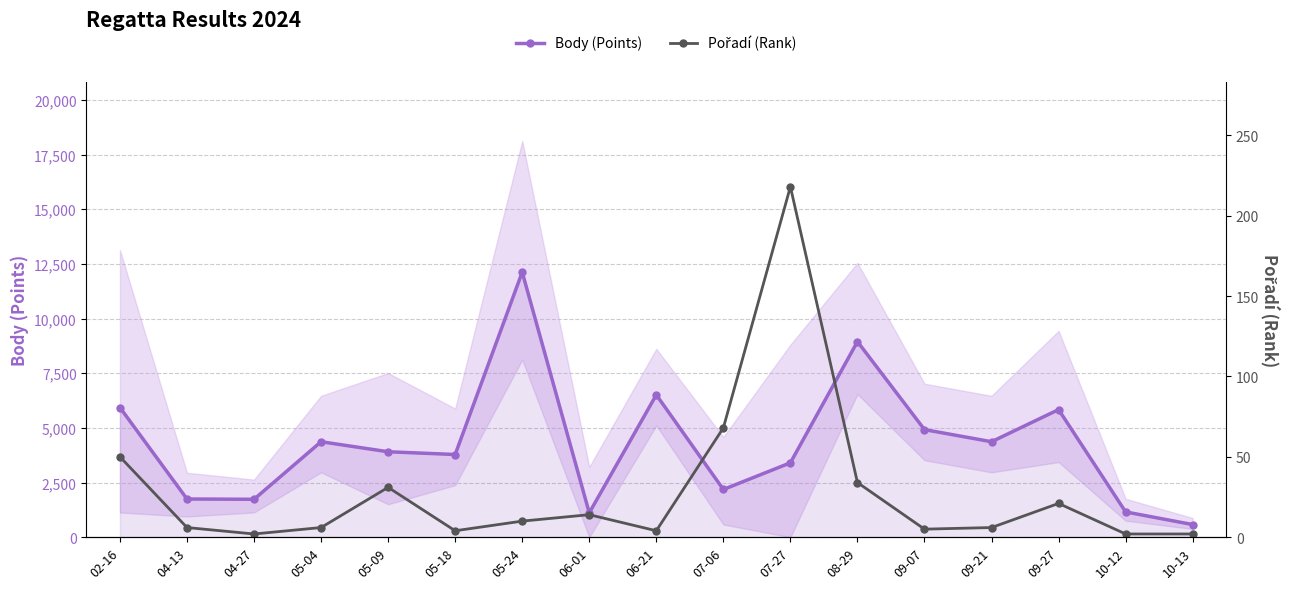

Does the chart have visible grid lines?

Yes